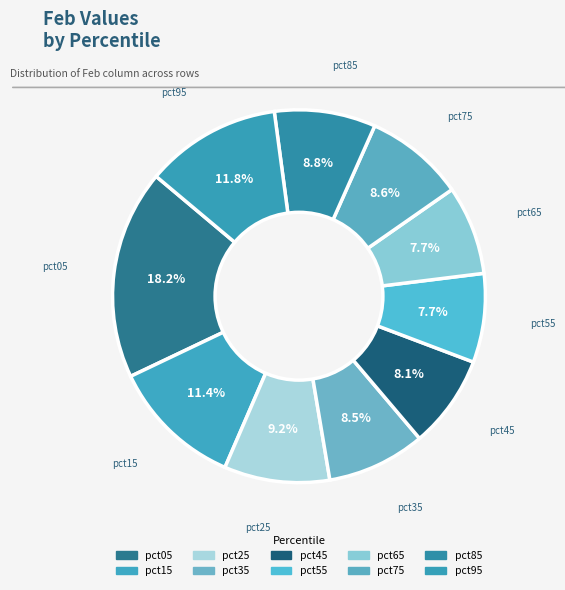

What portion of the pie excludes pct55?

92.3%